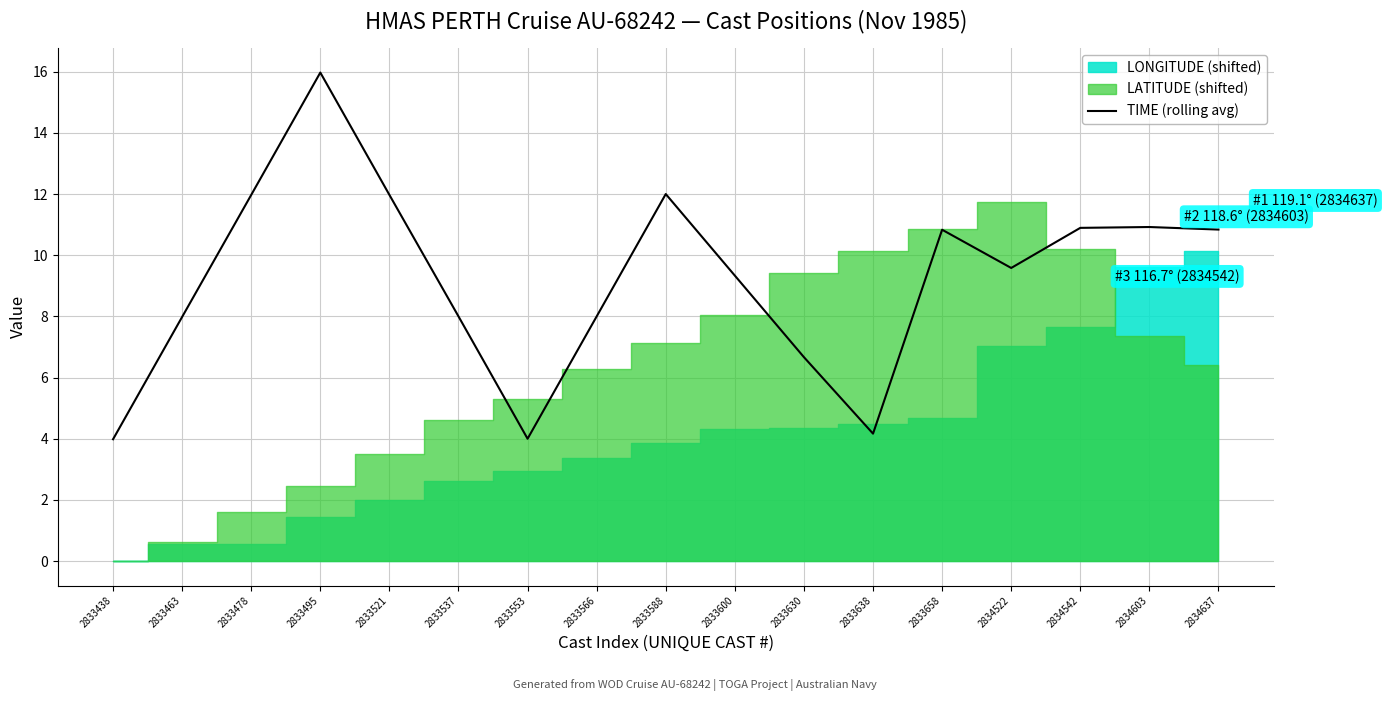

Is it true that the value at 2833658 is 5.3?

False